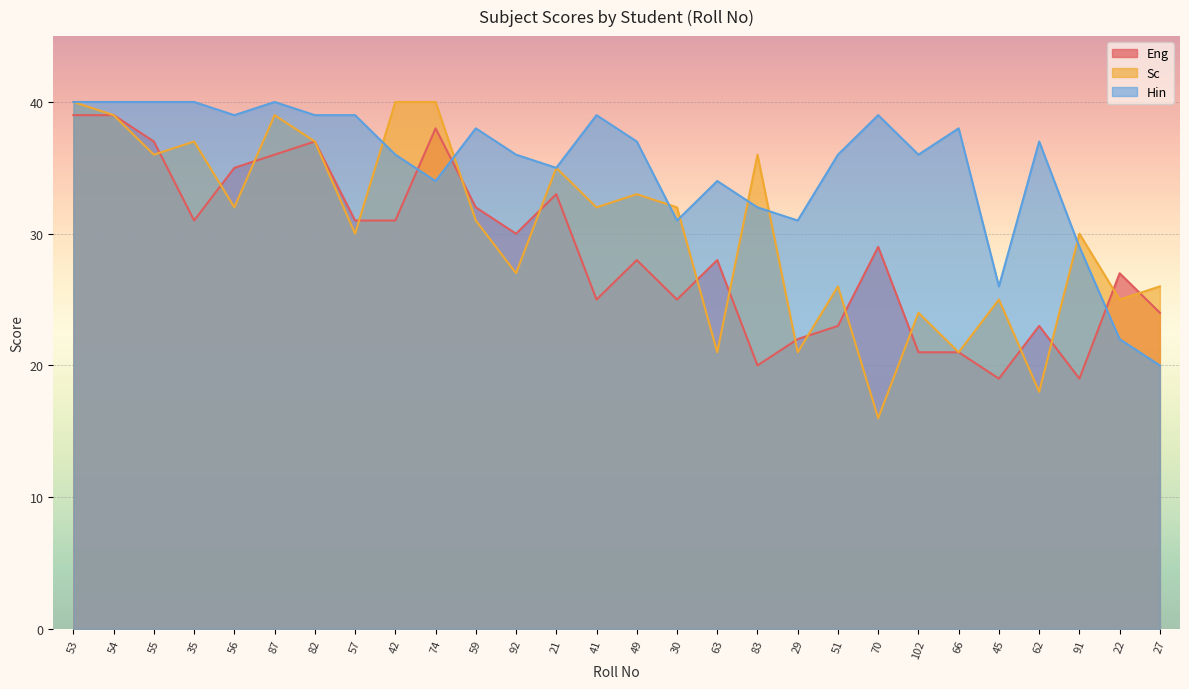

How many interior local valleys does the Sc series have?

11